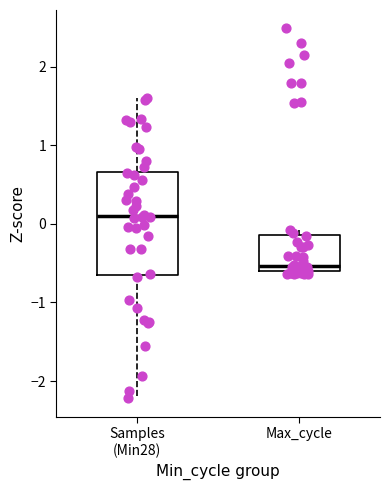

Reading left to right, transcribe this box plot: for each box, give where its median line is, the range the box spans, and where its two whiskers end, as read against the y-axis. The values are not printed on the chart, so give them approximately, as read against the axis.

Samples (Min28): median 0.1, box -0.6 to 0.7, whiskers -2.2 to 1.6
Max_cycle: median -0.5, box -0.6 to -0.1, whiskers -0.6 (just below the box's lower edge) to -0.1 (just above the box's upper edge)